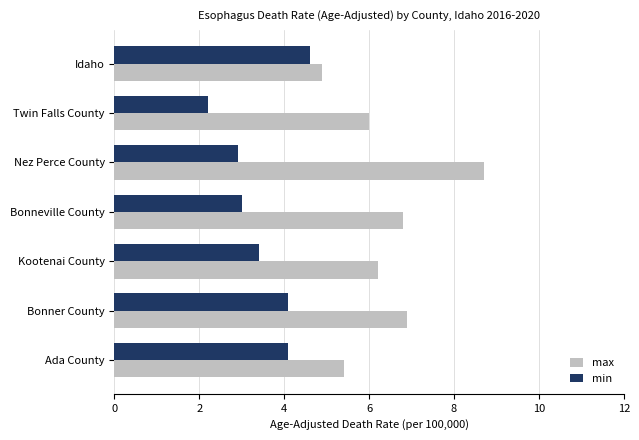

List the series in order of their peak value, highest first.

max, min